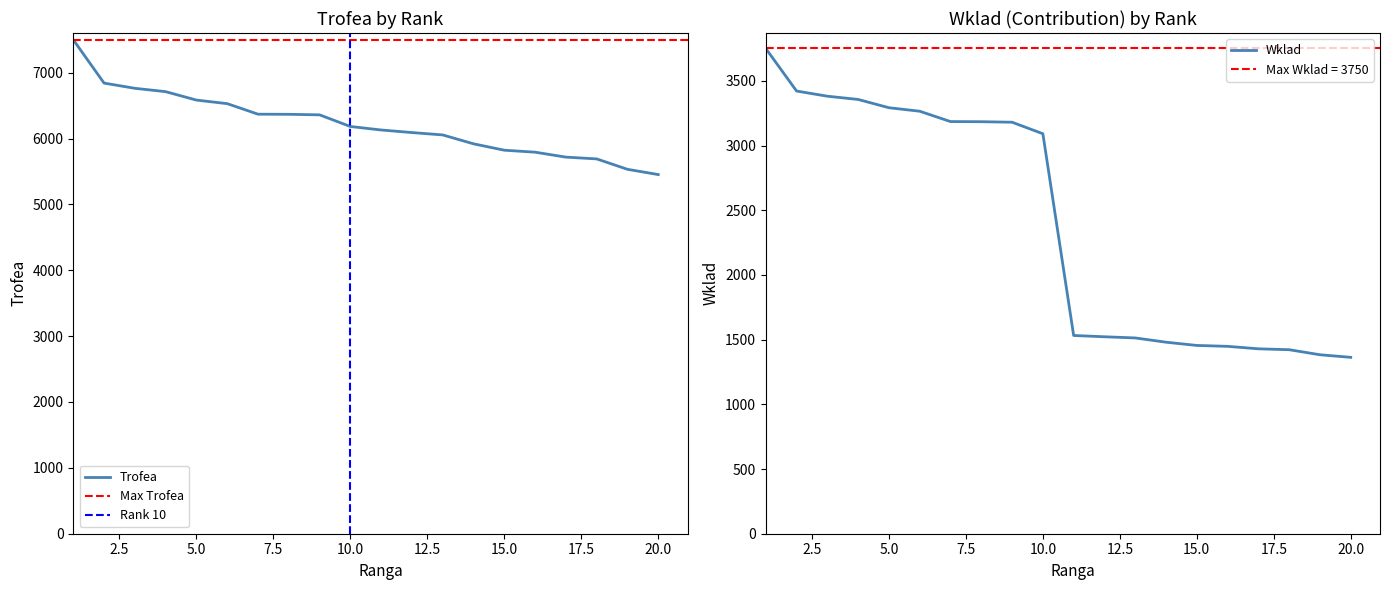

What is the difference between the maximum and second lowest values in the Trofea series?

1967